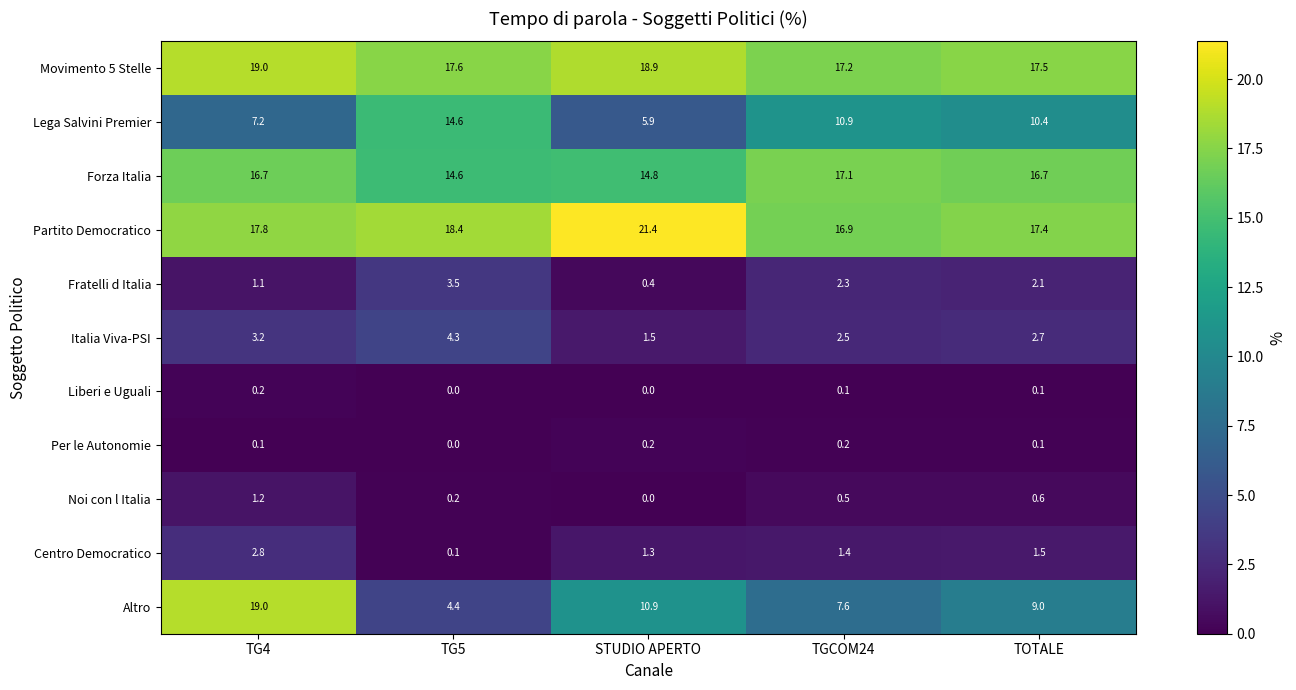

What is the approximate value of Fratelli d Italia at TG4?

1.1